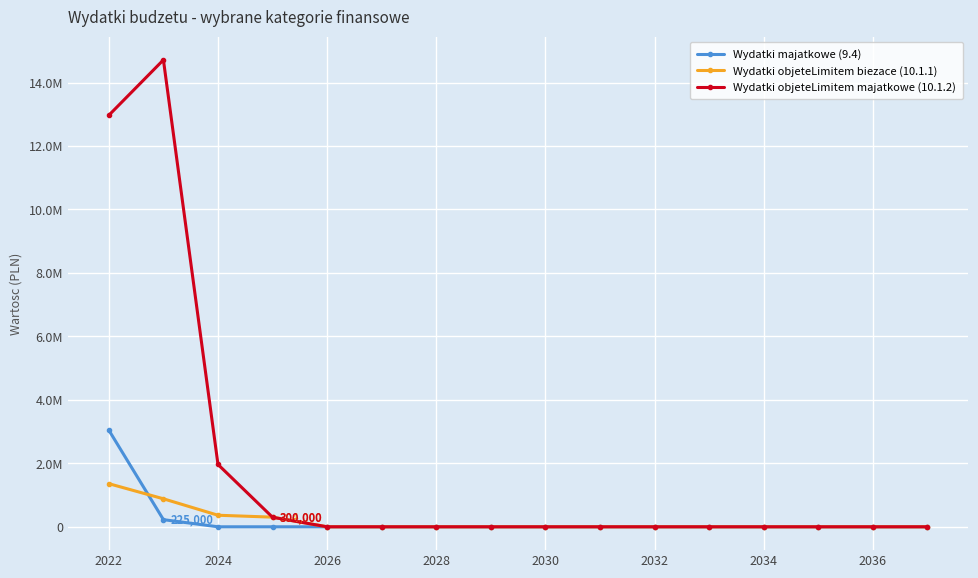

What are all the series names shown in the legend?

Wydatki majatkowe (9.4), Wydatki objeteLimitem biezace (10.1.1), Wydatki objeteLimitem majatkowe (10.1.2)